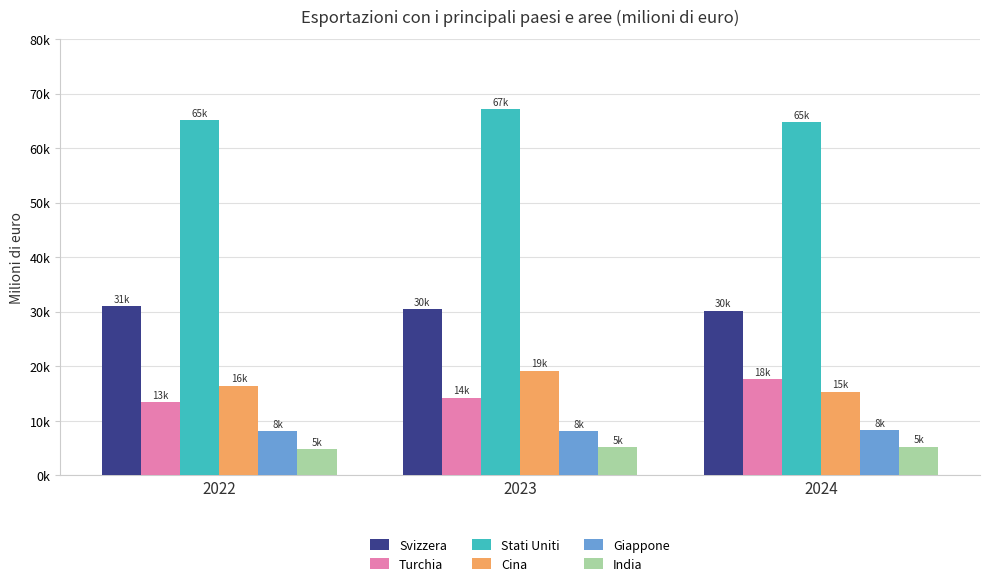

What is the average value of the Stati Uniti series?

65669.1